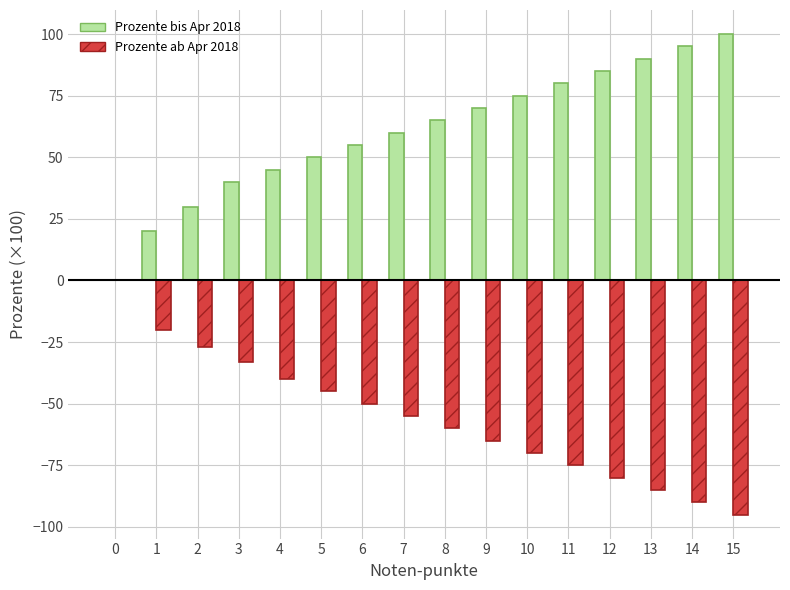

What is the average value of the Prozente ab Apr 2018 series?

-55.6